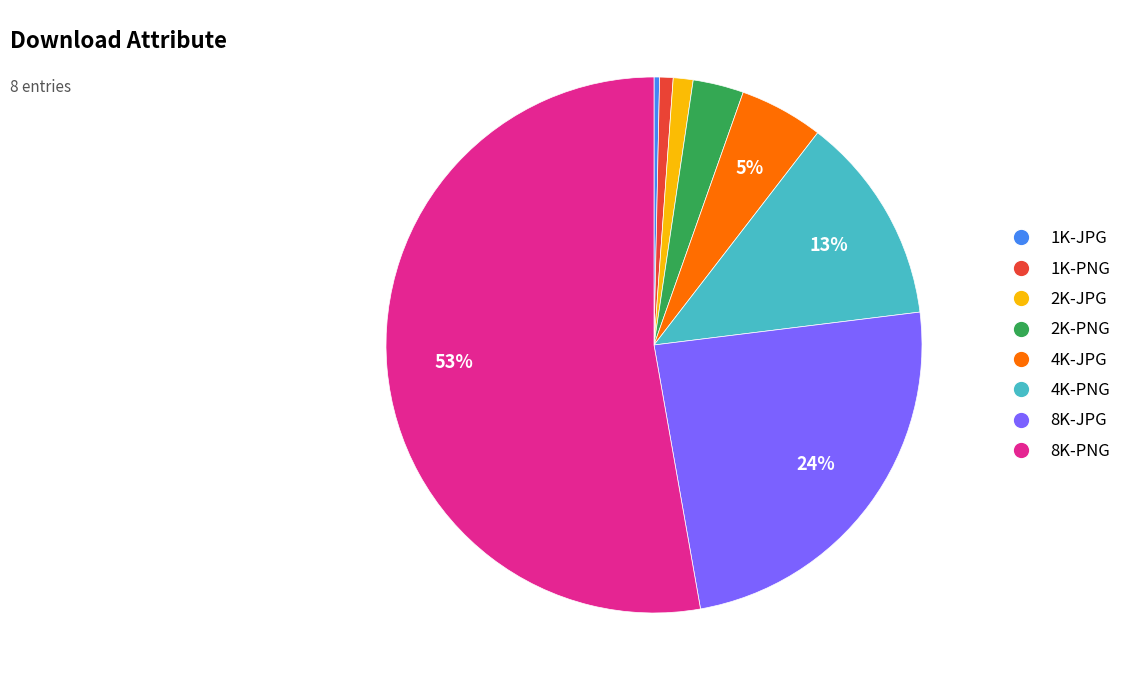

Which slice is the largest?

8K-PNG